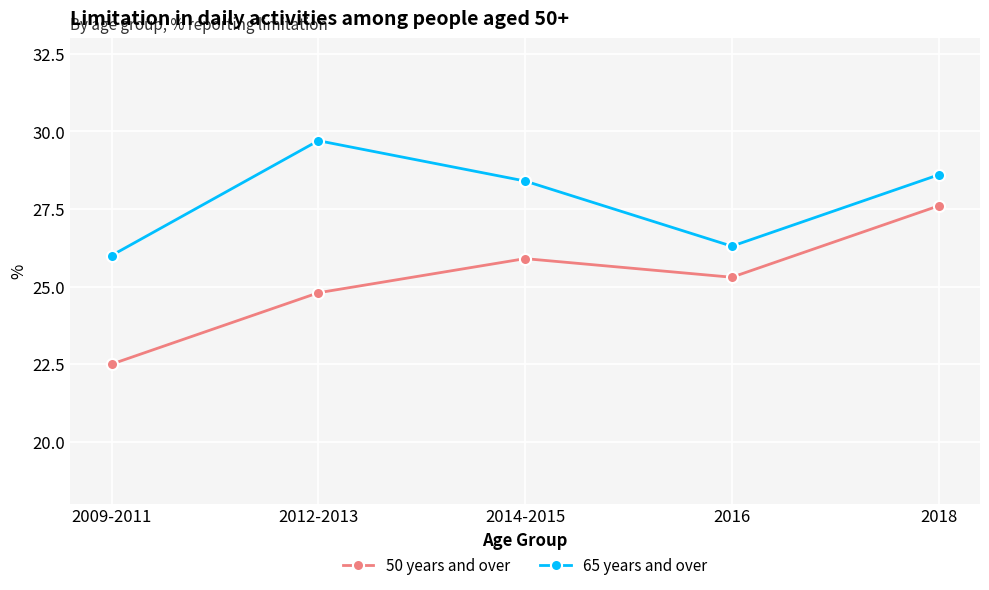

What is the label of the 4th point from the left?

2016